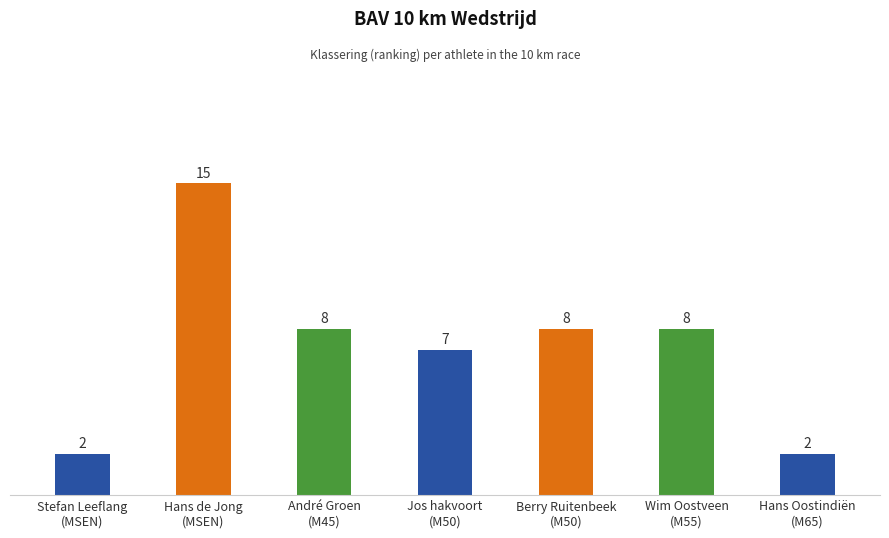

What is the change in value from Stefan Leeflang
(MSEN) to Wim Oostveen
(M55)?

+6